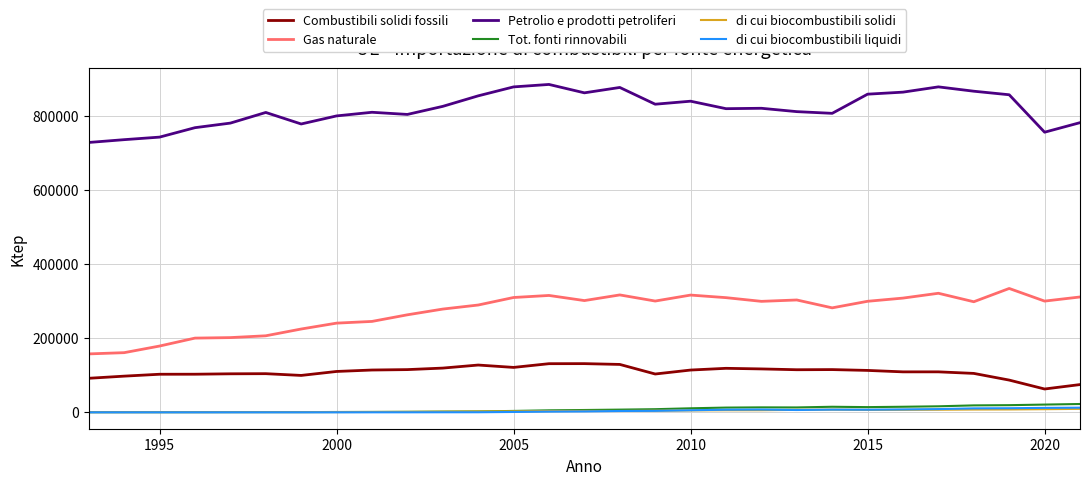

Which series has the largest total across all categories?

Petrolio e prodotti petroliferi